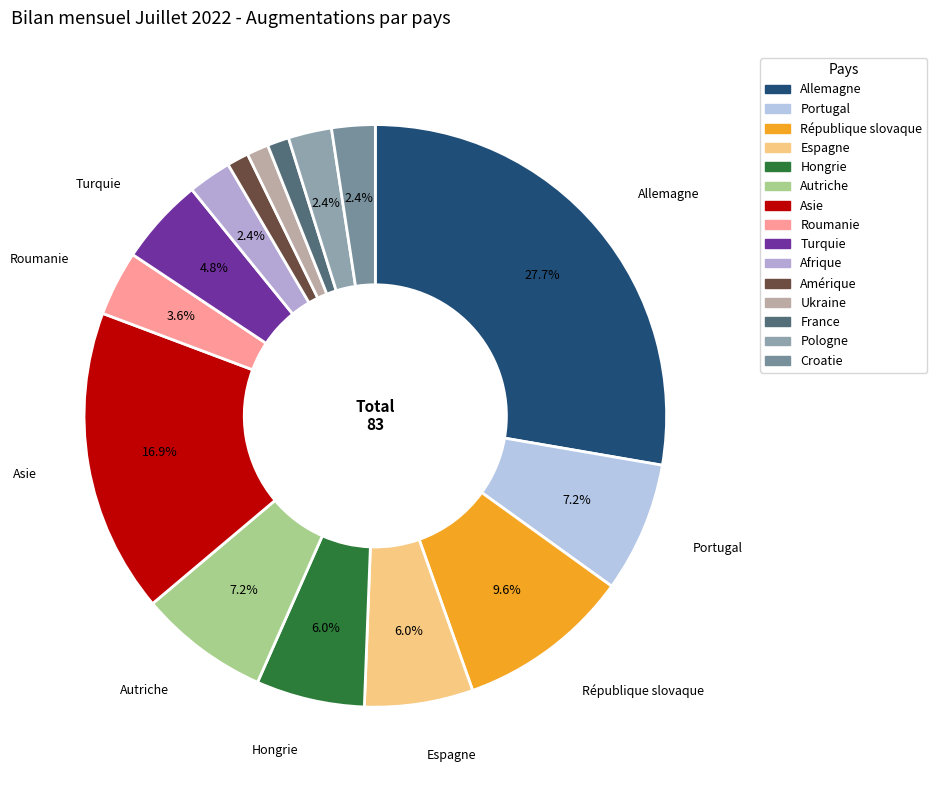

Is Asie the majority of the pie?

No